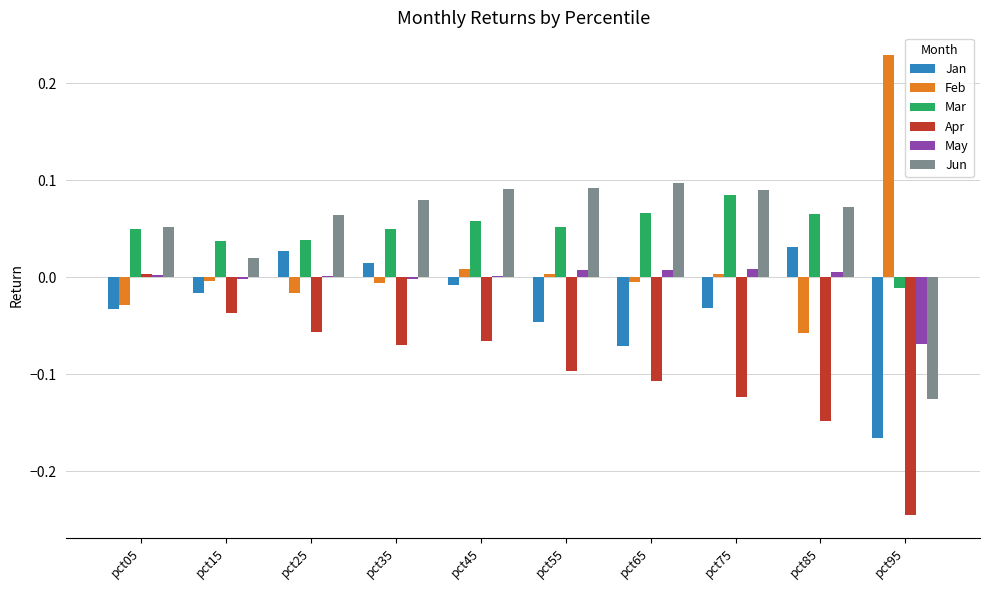

Is the value of Jan at pct35 greater than the value of Mar at pct75?

No